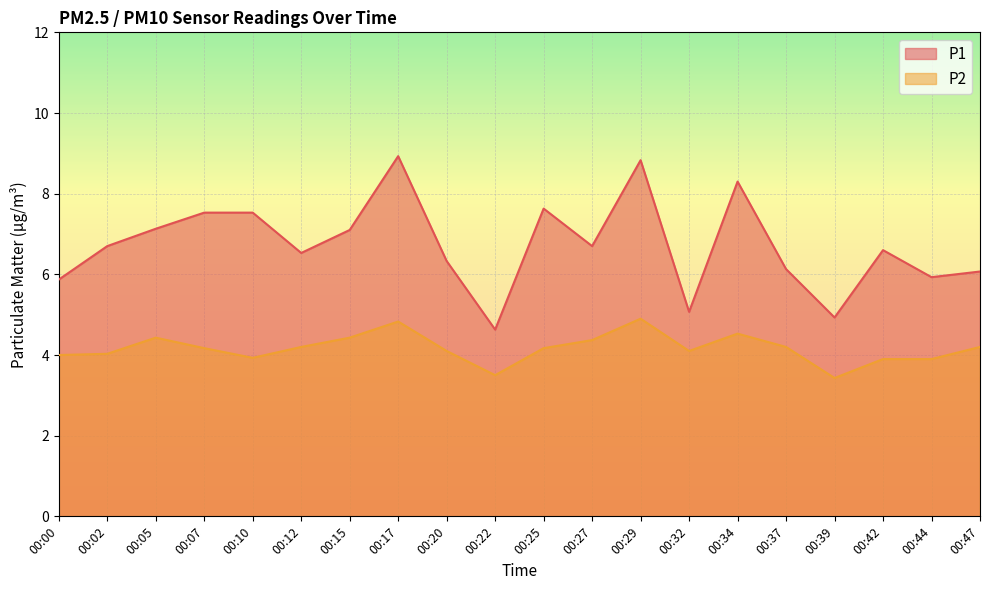

Reading left to right, extract all data points from this chart.

P1: 00:00=5.9	00:02=6.7	00:05=7.1	00:07=7.5	00:10=7.5	00:12=6.5	00:15=7.1	00:17=8.9	00:20=6.3	00:22=4.6	00:25=7.6	00:27=6.7	00:29=8.8	00:32=5.1	00:34=8.3	00:37=6.1	00:39=4.9	00:42=6.6	00:44=5.9	00:47=6.1
P2: 00:00=4.0	00:02=4.0	00:05=4.4	00:07=4.2	00:10=3.9	00:12=4.2	00:15=4.4	00:17=4.8	00:20=4.1	00:22=3.5	00:25=4.2	00:27=4.4	00:29=4.9	00:32=4.1	00:34=4.5	00:37=4.2	00:39=3.4	00:42=3.9	00:44=3.9	00:47=4.2